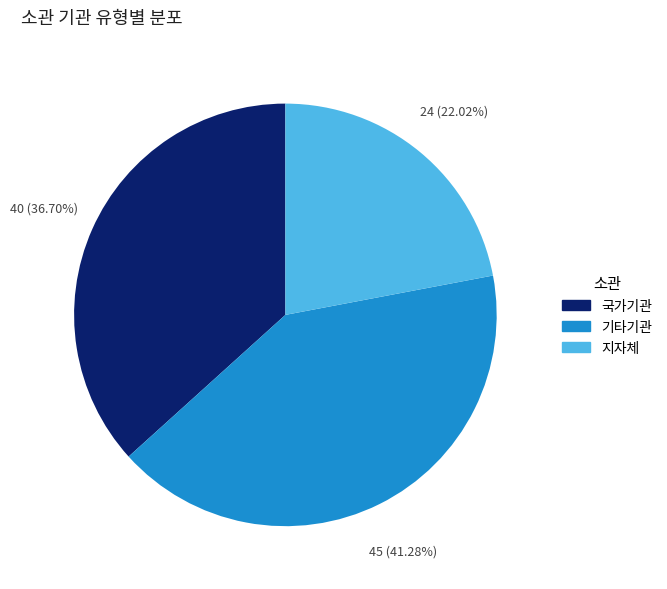

The 지자체 slice represents 22% of the pie. True or false?

True